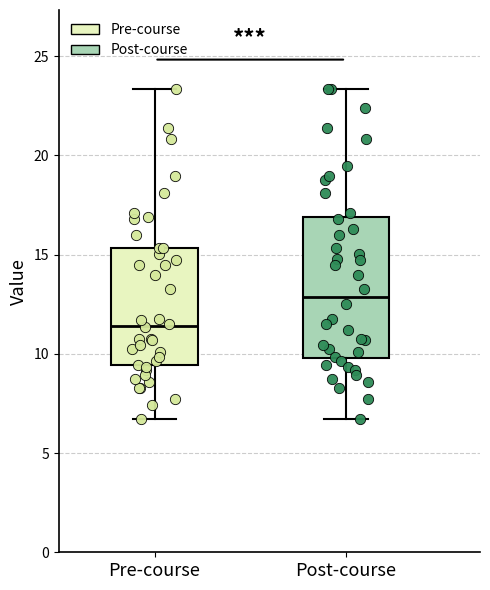

Which box is the tallest, from its lower edge to its upper edge?

Post-course